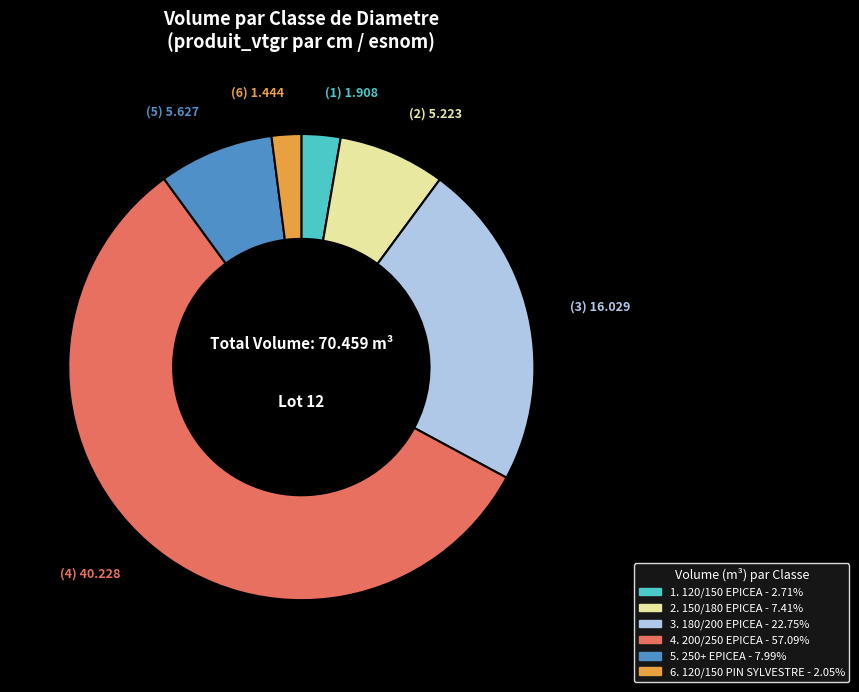

Is there any slice that represents more than half of the pie?

Yes